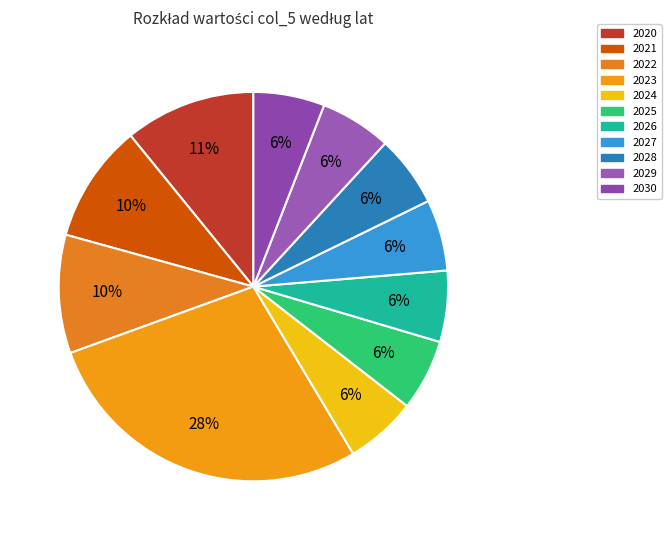

To the nearest percent, what portion does 2027 represent?

6%